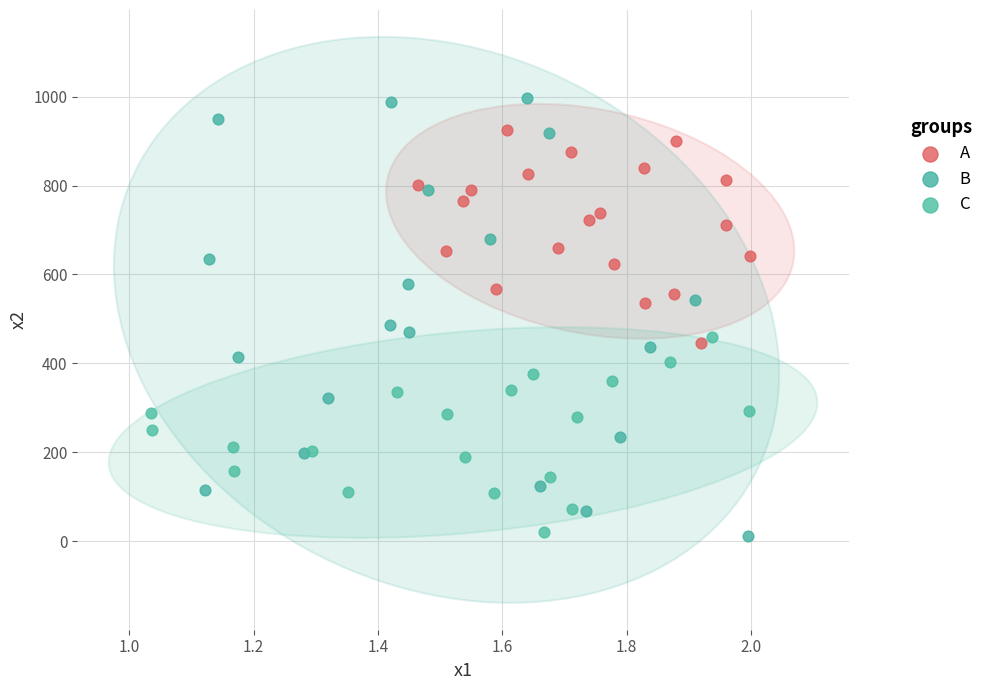

Which series has the largest Y range (max minus min)?

B